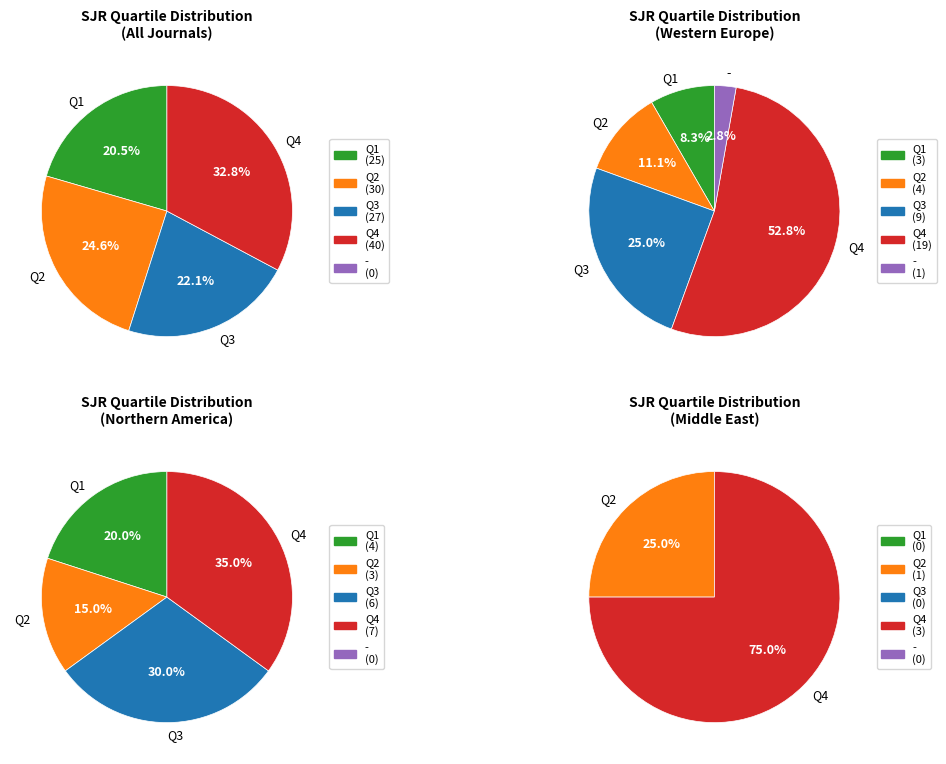

Which category has the smallest portion of the pie?

-